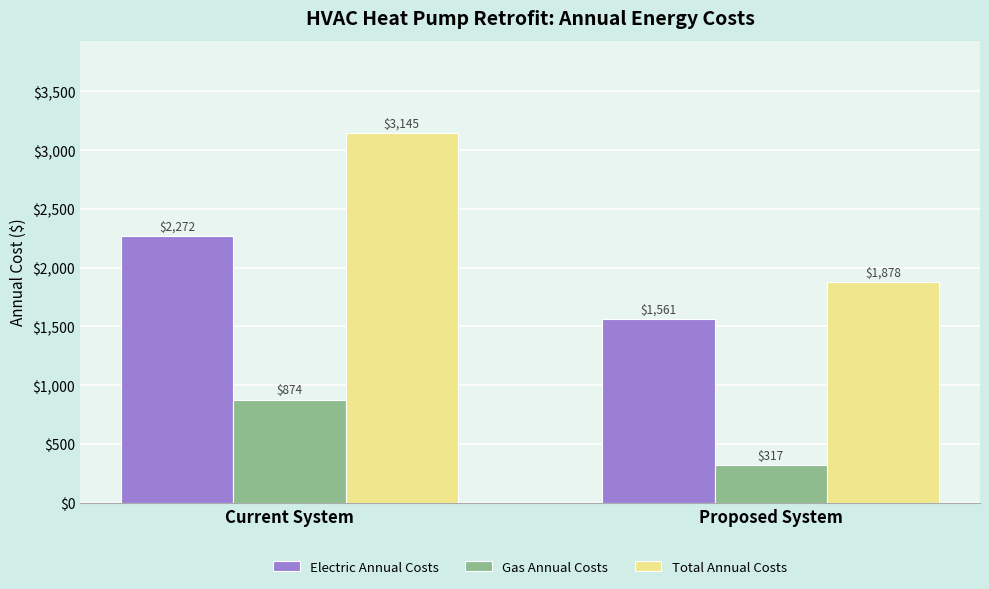

Which category has the lowest value across all series?

Proposed System